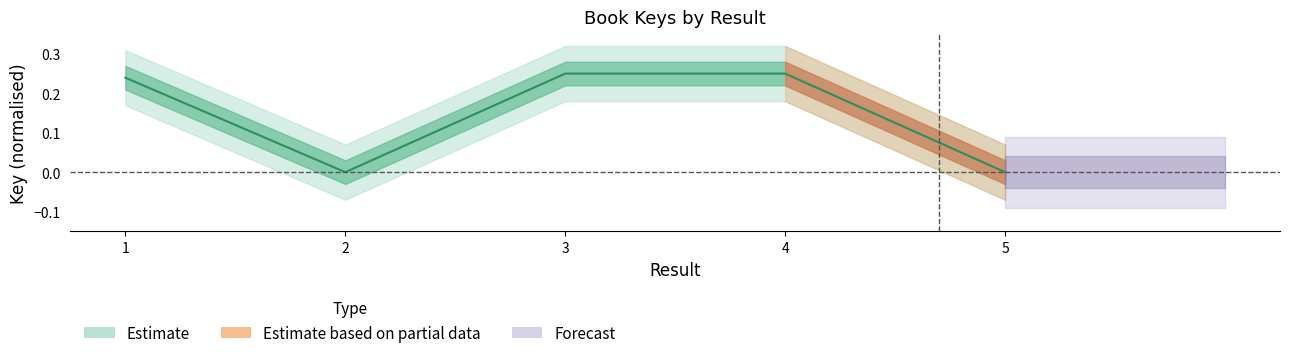

The value at 2 is 0.1. True or false?

False